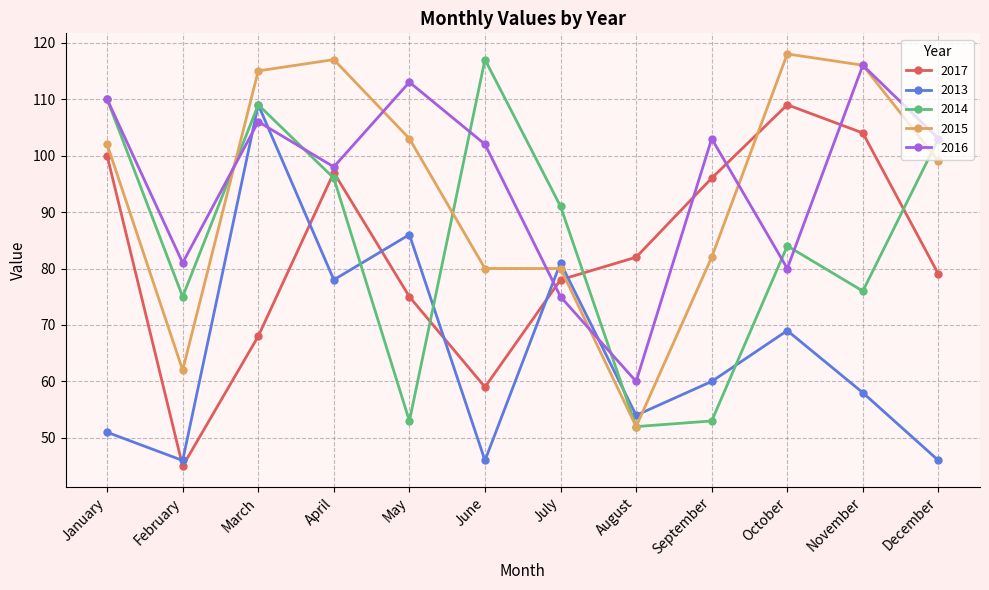

True or false: 2014 has more than 0 points higher than both neighbors.

True